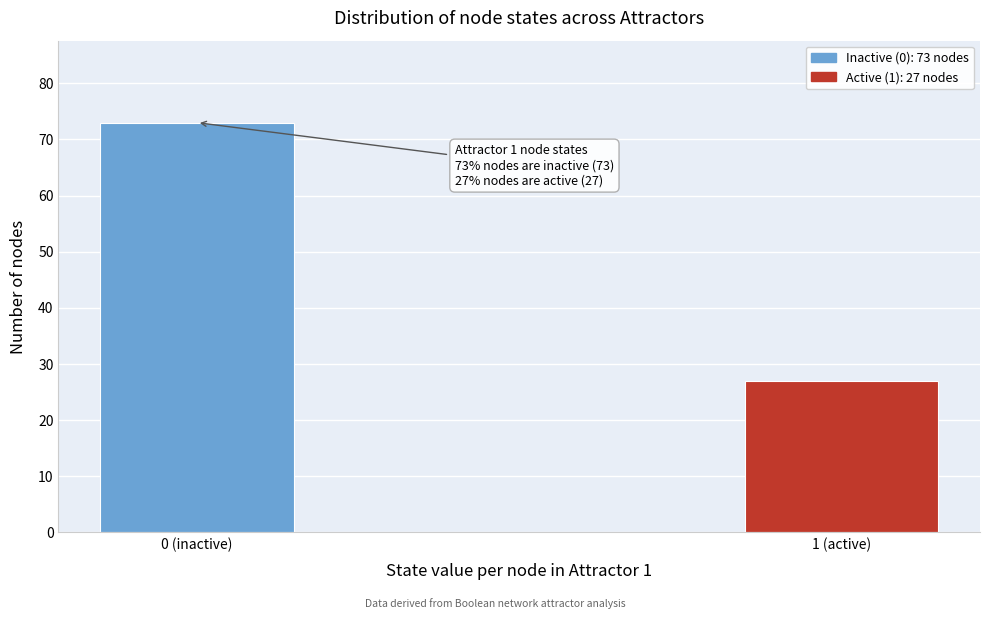

Reading left to right, extract all data points from this chart.

73	27